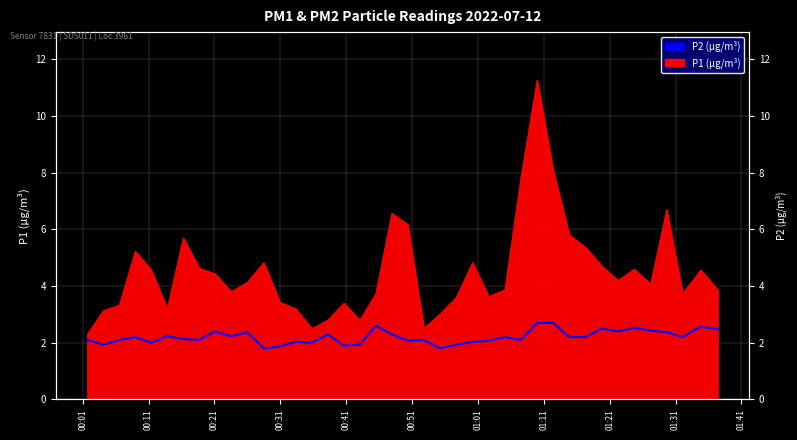

What is the difference between the values at 01:41 and 00:31?

0.2